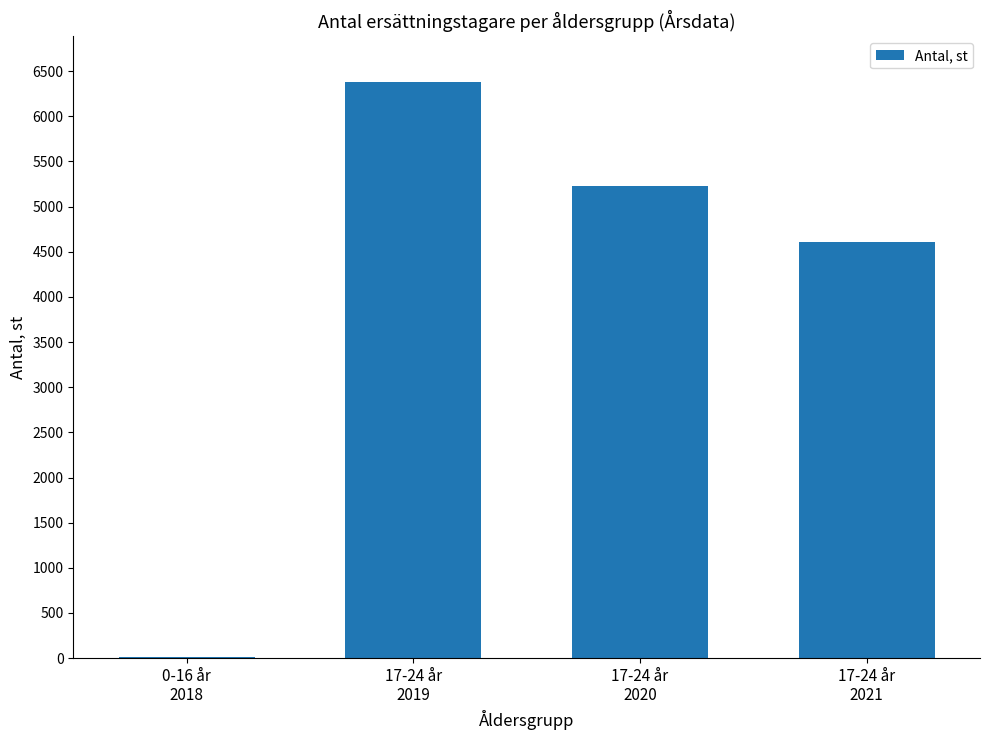

What is the maximum value shown in the chart?

6385